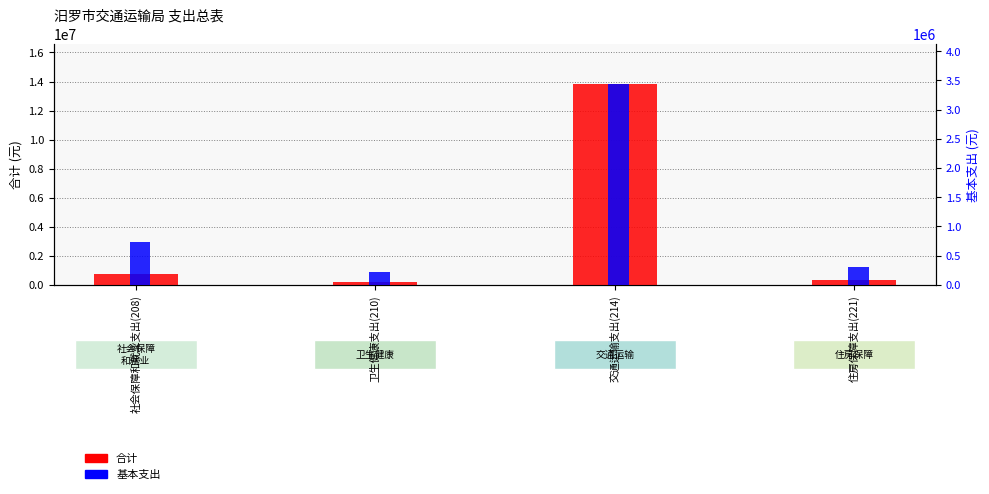

Which label corresponds to the largest value in the chart?

交通运输支出(214)